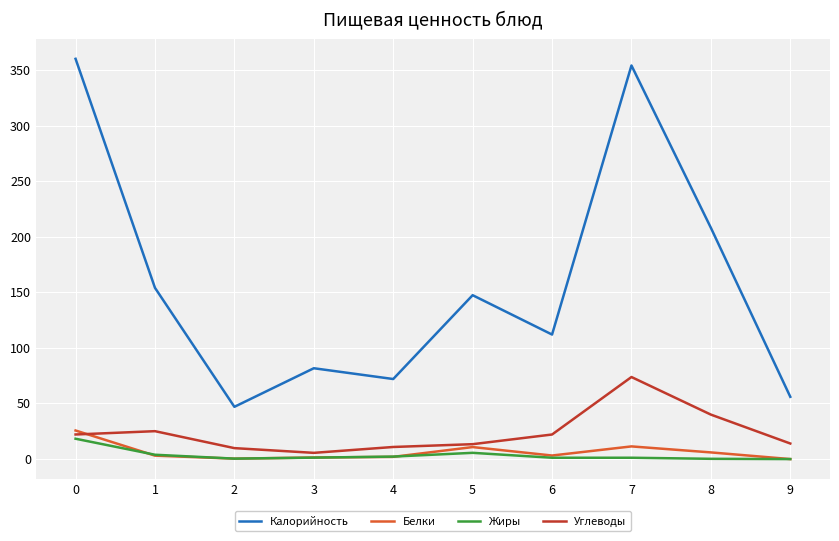

How many categories are shown in the chart?

10